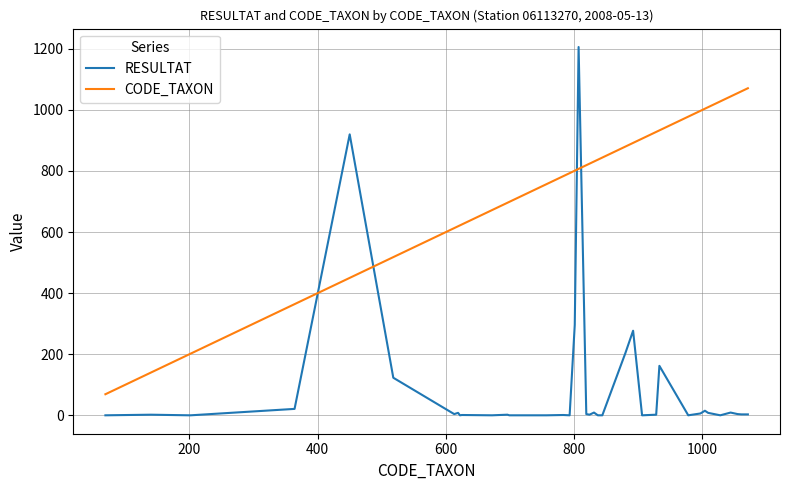

True or false: CODE_TAXON and RESULTAT cross at least once.

True